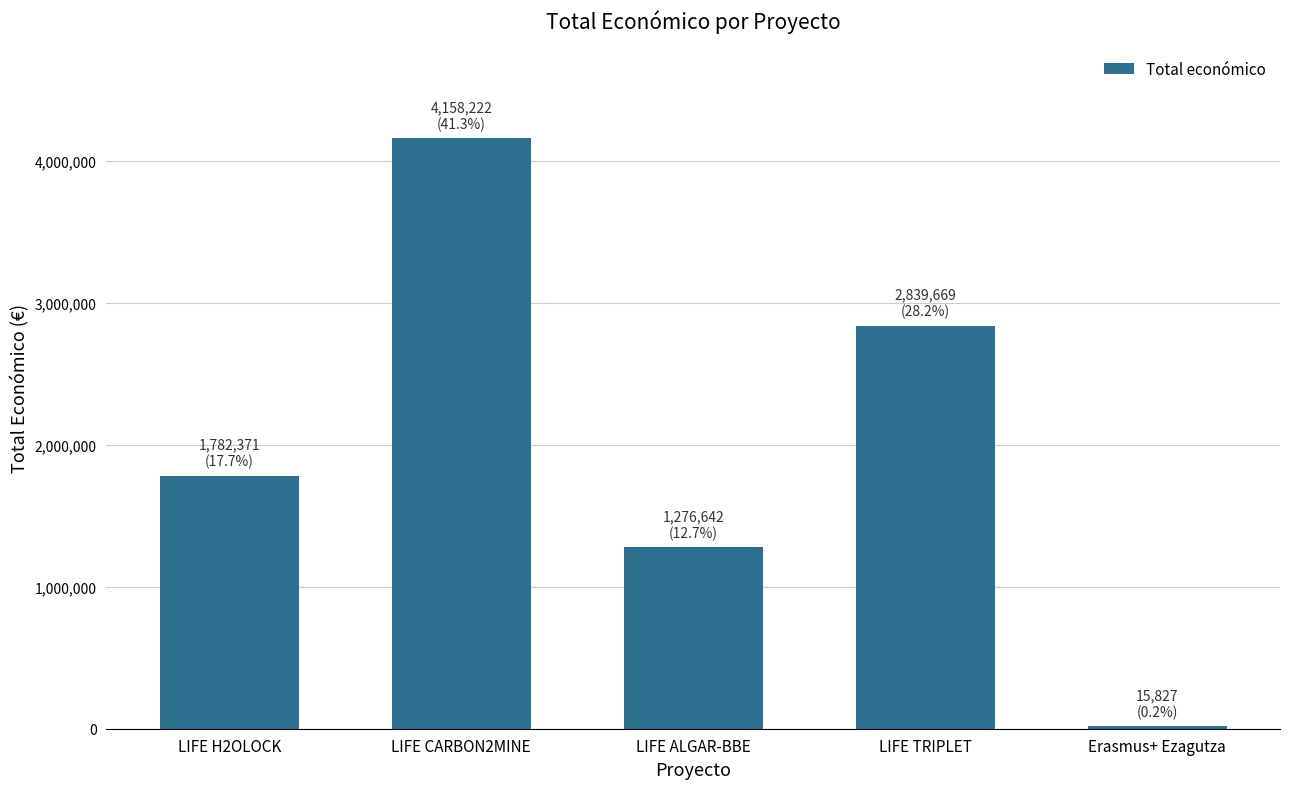

List the labels in order of value, smallest first.

Erasmus+ Ezagutza, LIFE ALGAR-BBE, LIFE H2OLOCK, LIFE TRIPLET, LIFE CARBON2MINE